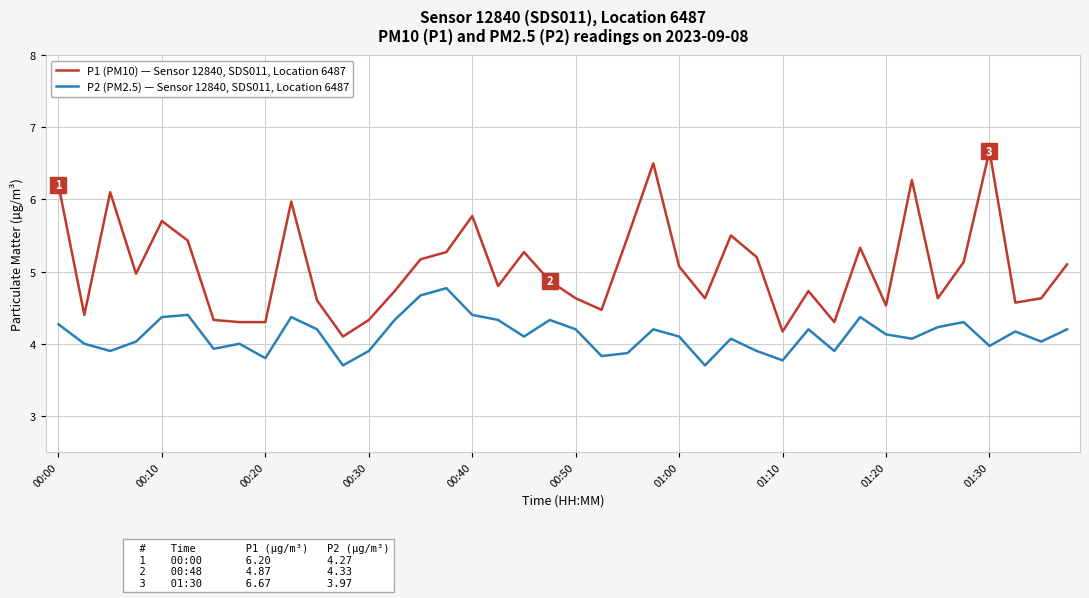

What is the smallest value displayed?

3.7